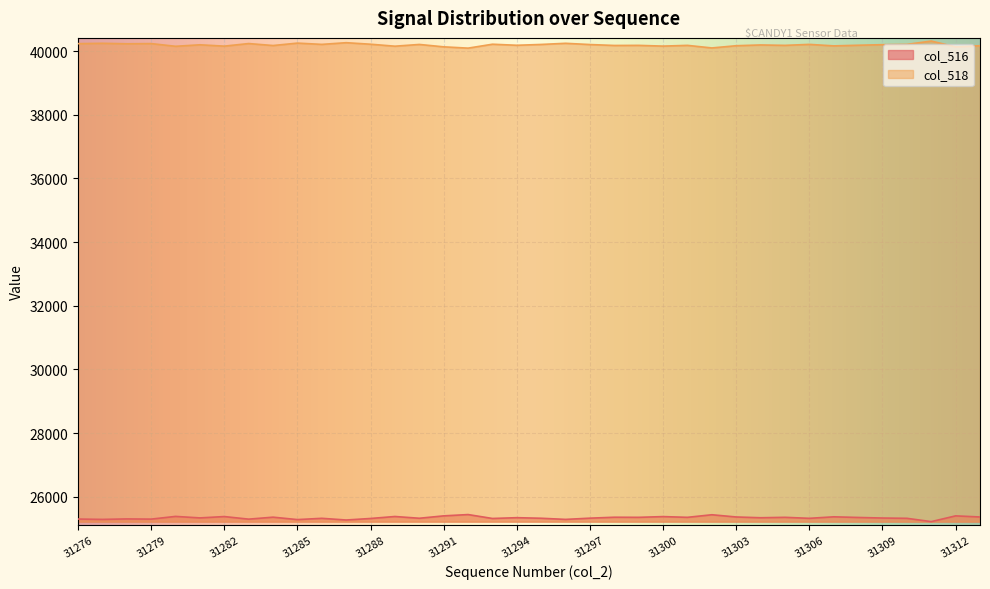

Does the chart display data point markers on the line(s)?

No